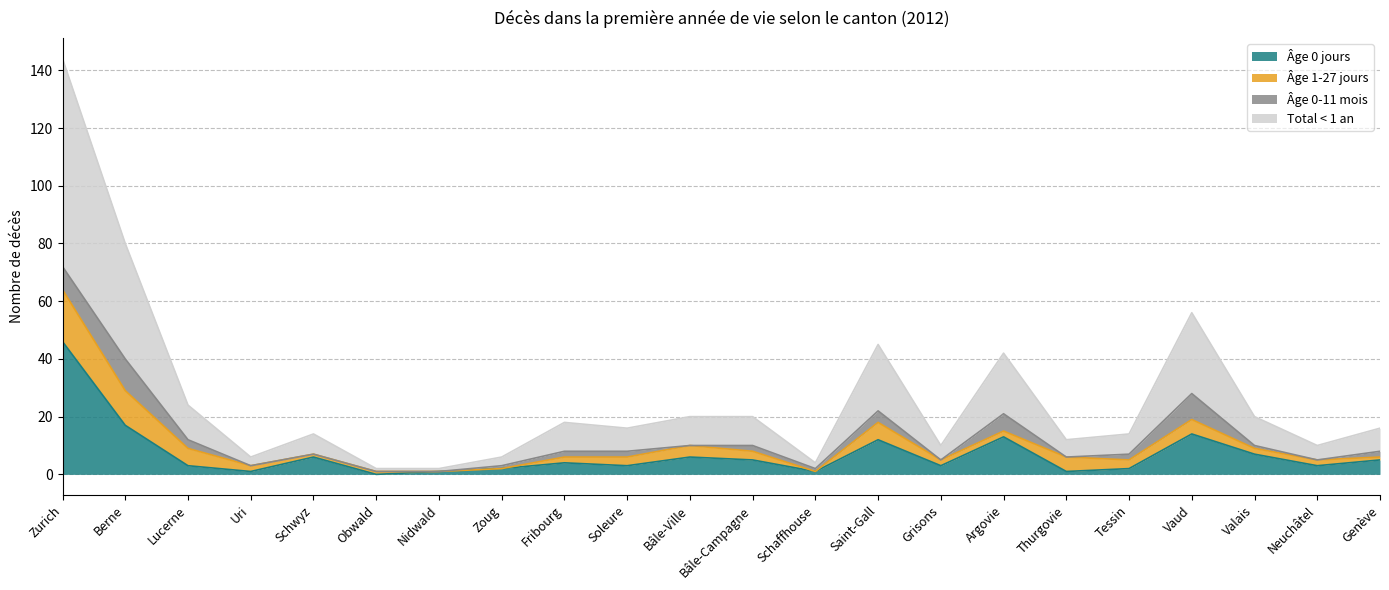

What value does the Total < 1 an series have at Zurich, to the nearest 50?

150